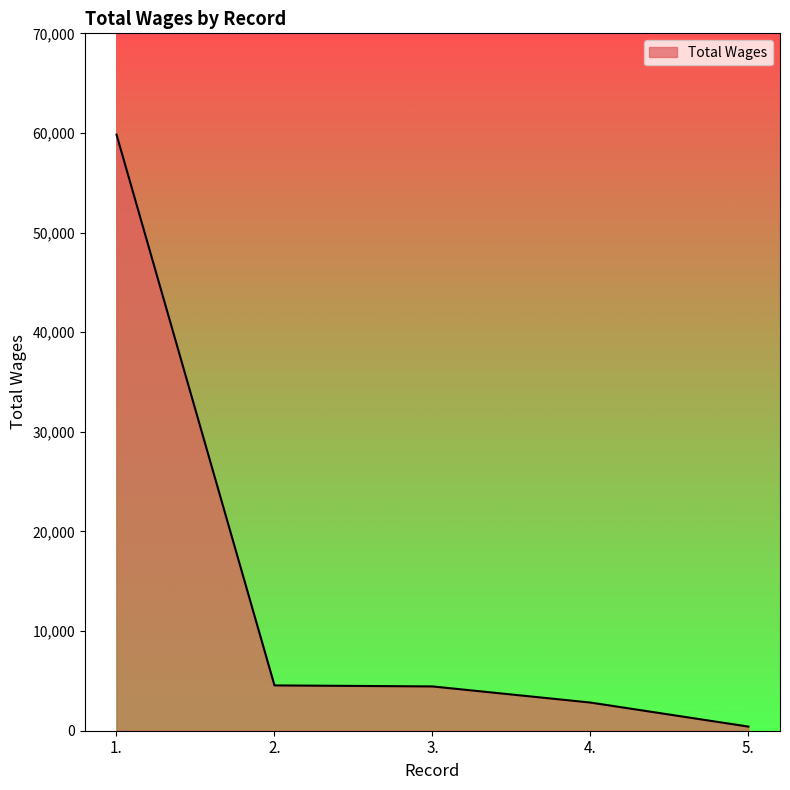

Which category has the highest value across all series?

1.